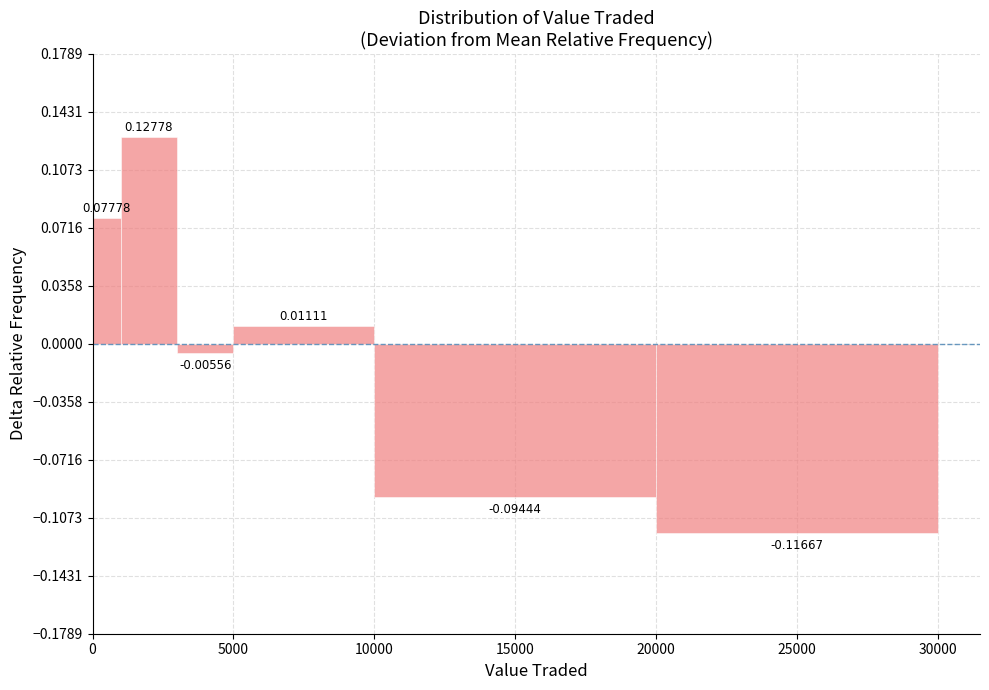

Around what value on the x-axis is the tallest bar? Give the approximate position of its centre, as read against the axis.

2000